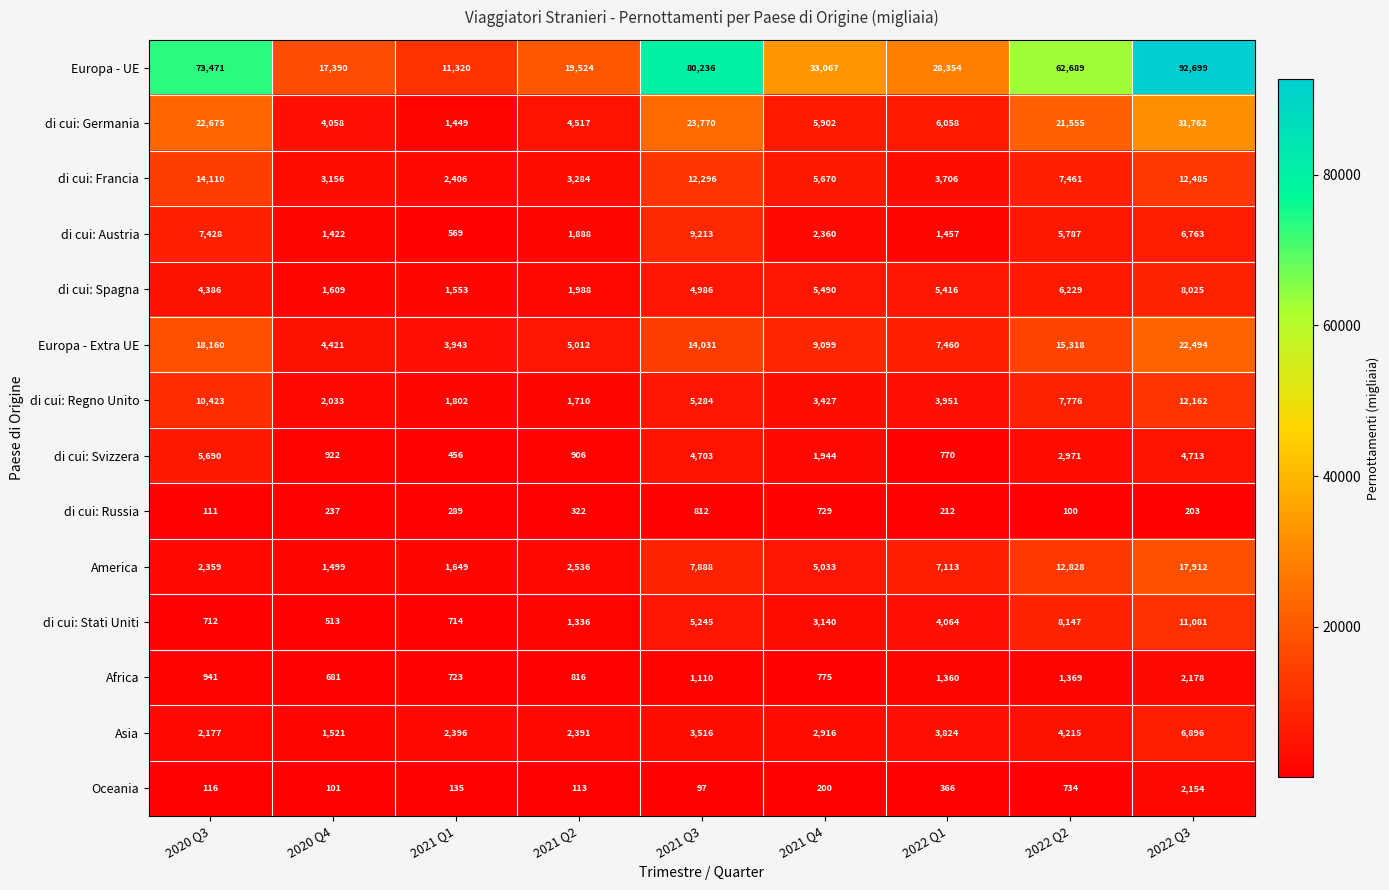

The di cui: Francia series shows 4482 at 2020 Q3. True or false?

False